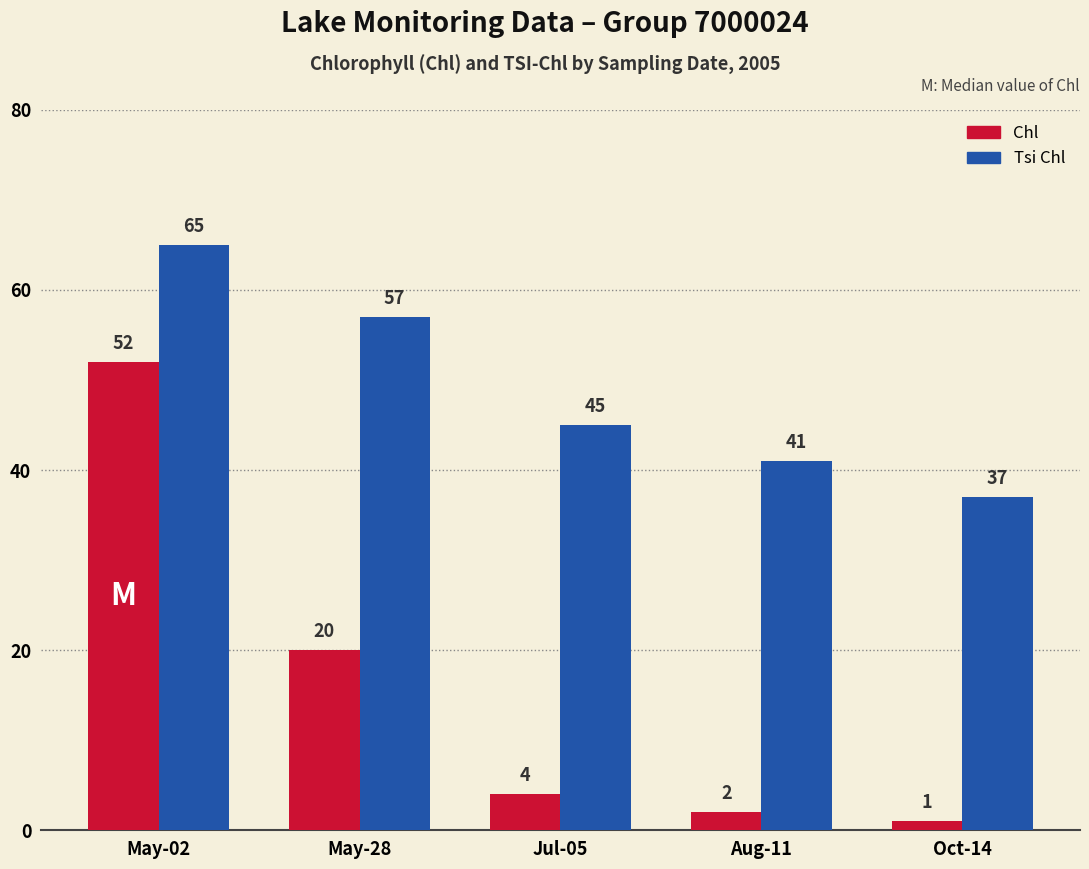

What is the spread (max minus min) of values at Aug-11?

39